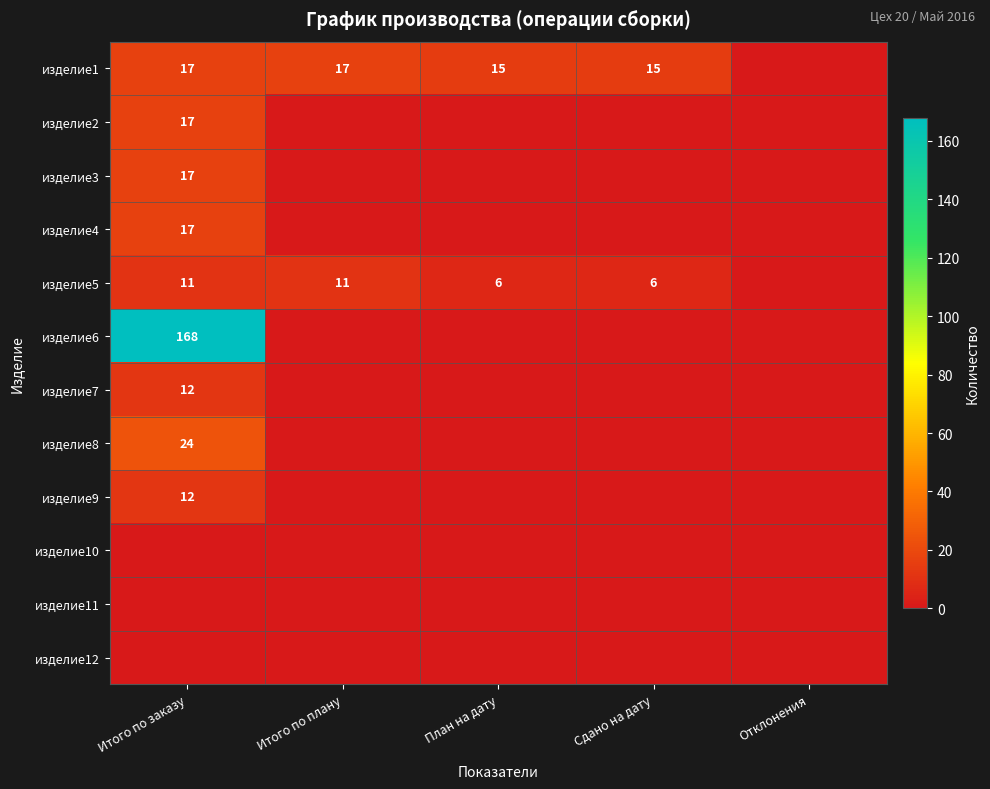

The изделие5 series shows 2 at План на дату. True or false?

False